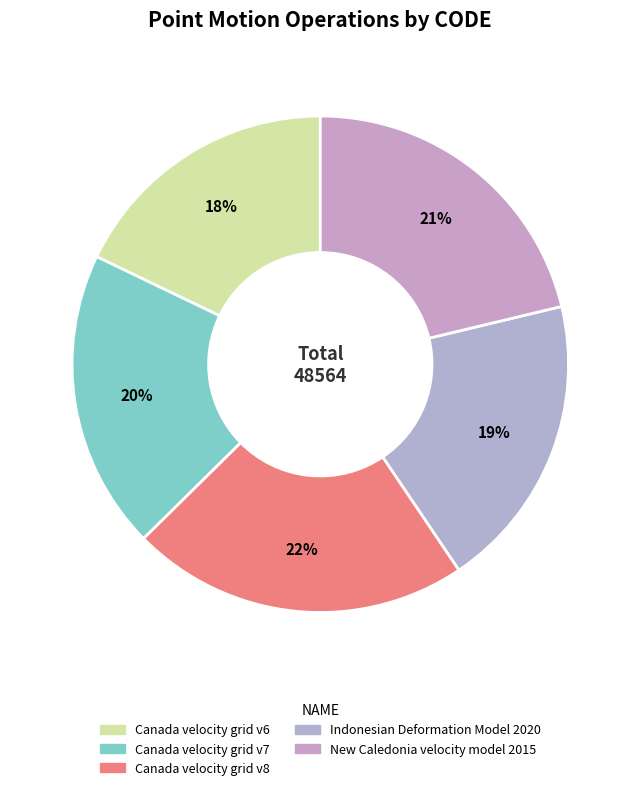

Is there a majority slice in this chart?

No